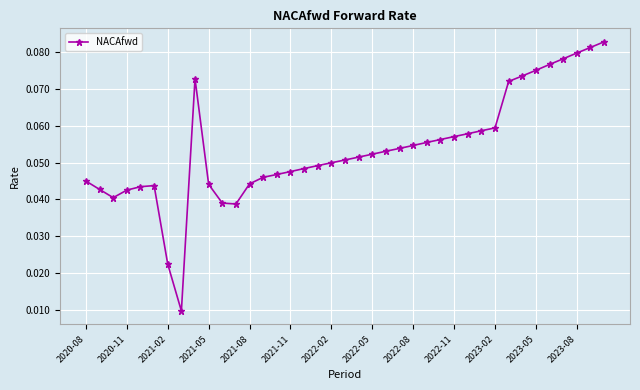

What is the sum of all values?

2.1